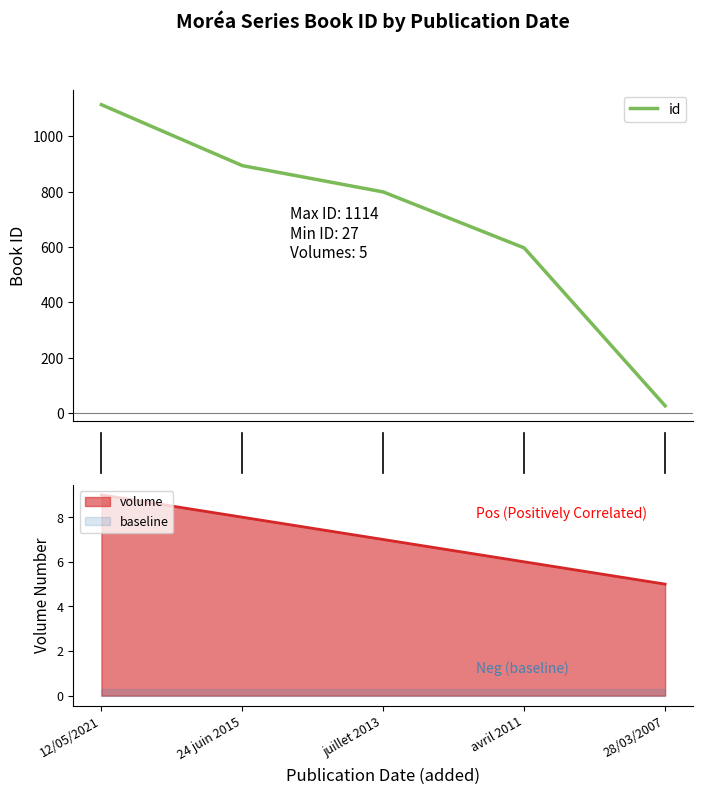

What is the lowest value of the id series?

27